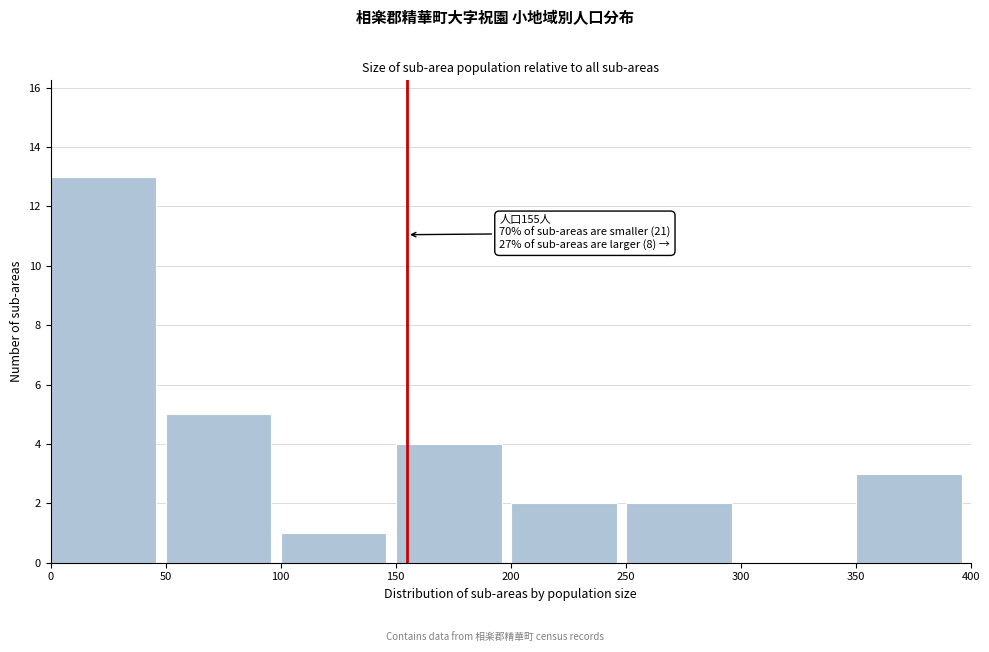

Which range on the x-axis has the tallest bar?

0 to 50